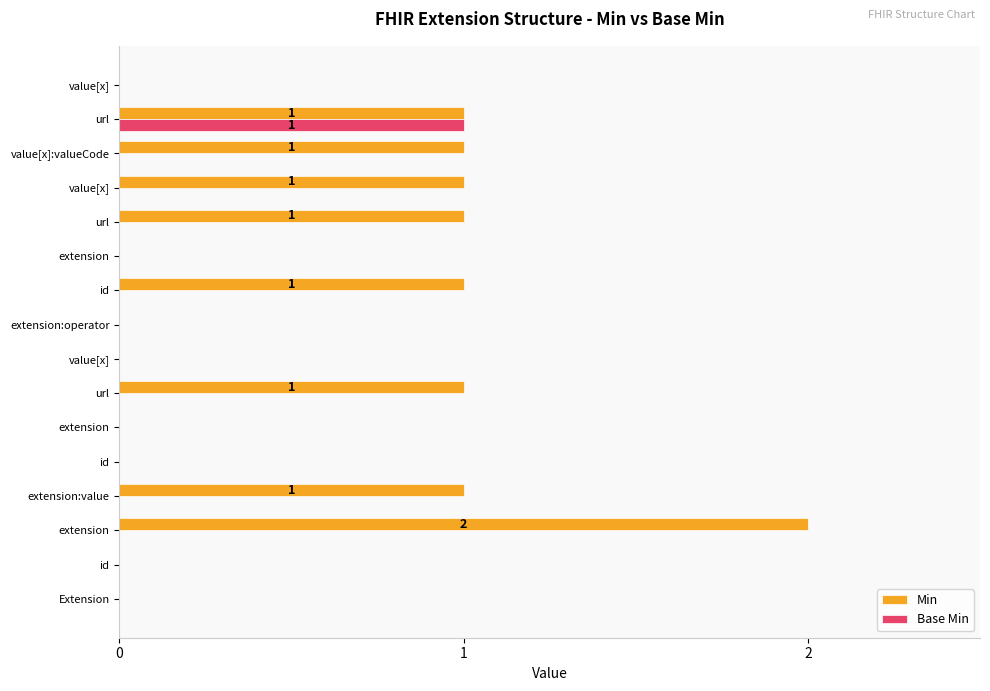

What are all the series names shown in the legend?

Min, Base Min